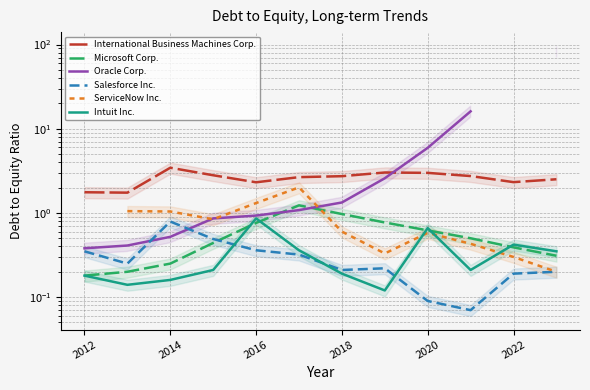

Does the chart have visible grid lines?

Yes